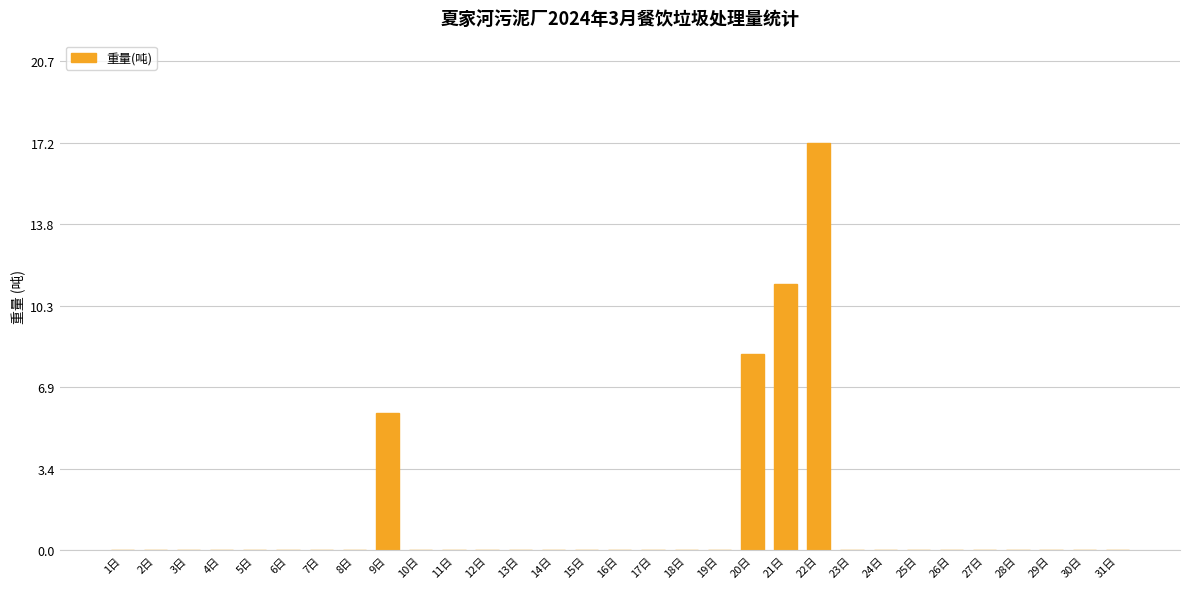

What is the maximum value shown in the chart?

17.2